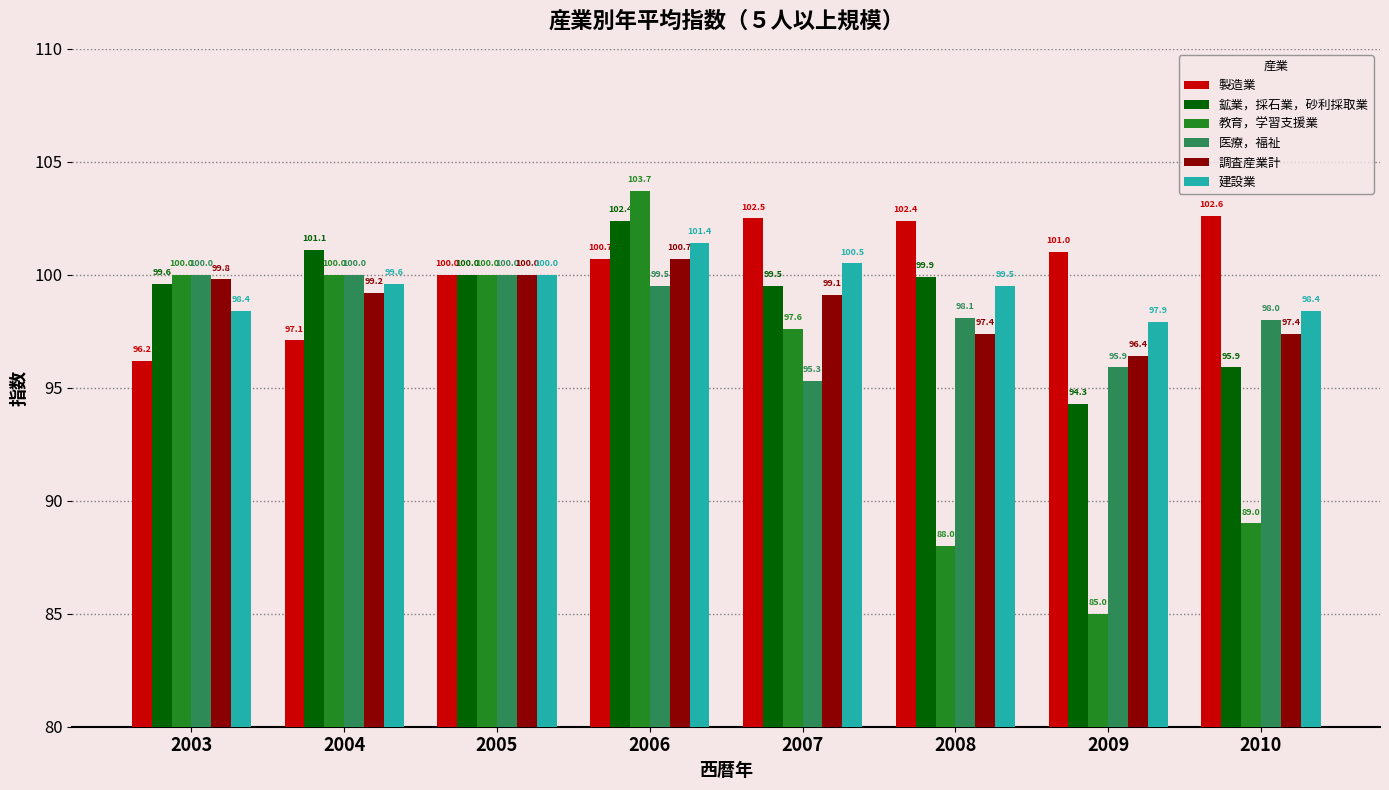

What is the difference between the second highest and second lowest values in the 建設業 series?

2.1